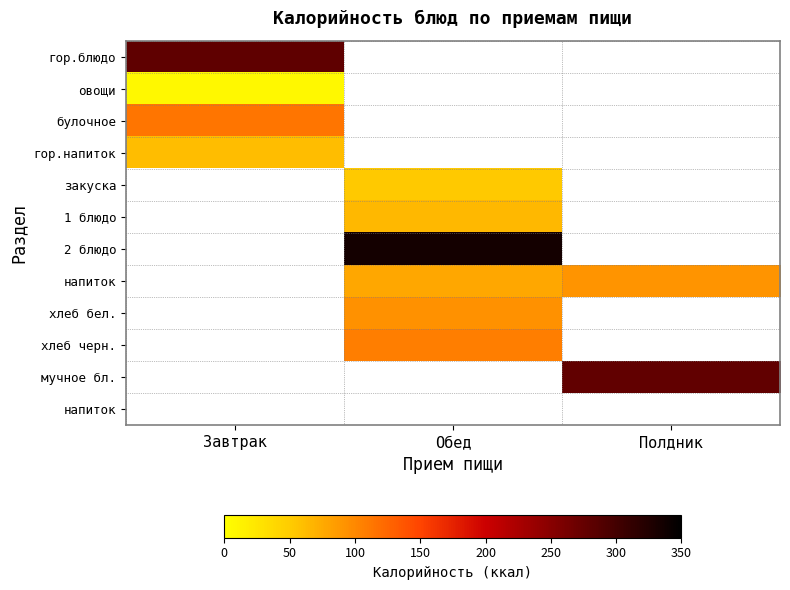

What is the spread (max minus min) of values at Завтрак?

271.9